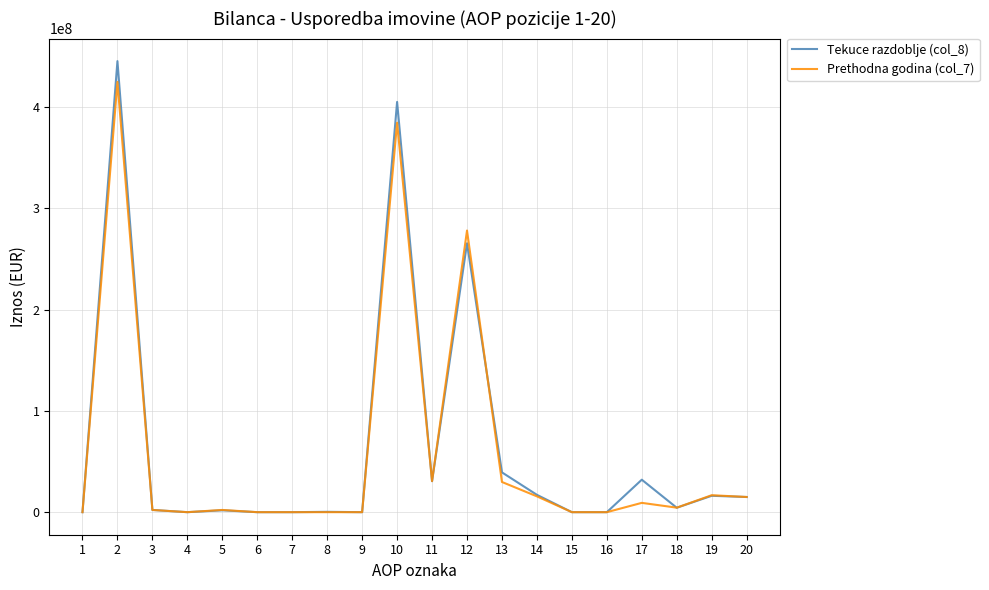

What is the greatest value displayed?

445449594